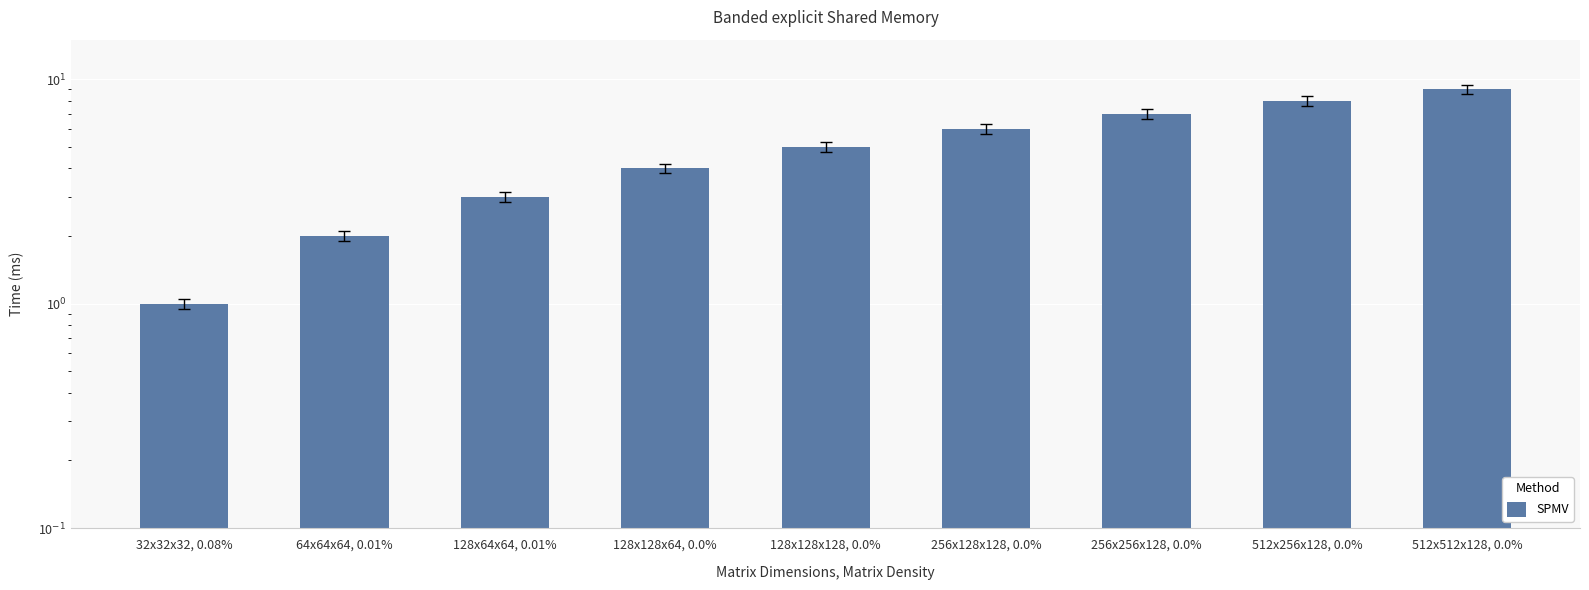

Approximately how many times larger is the value at 256x128x128, 0.0% compared to 64x64x64, 0.01%?

3.0